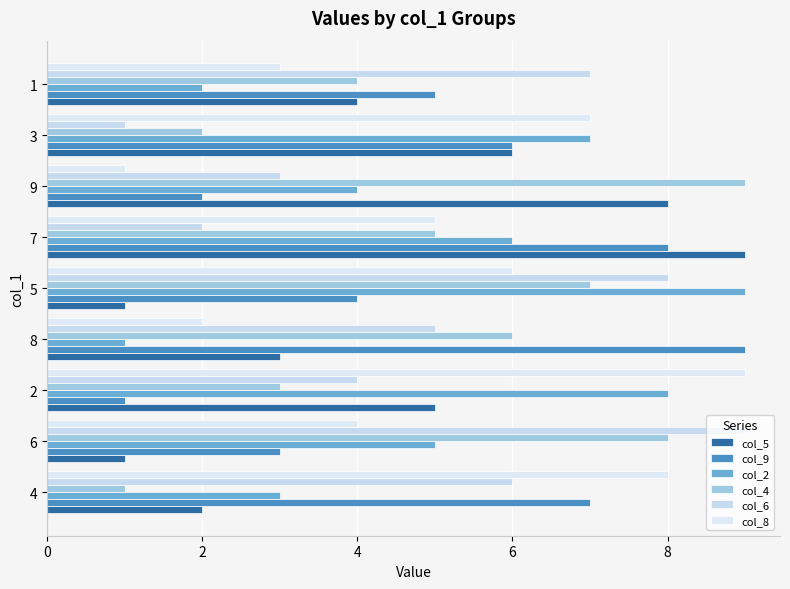

How many col_5 values are between 2 and 6?

5